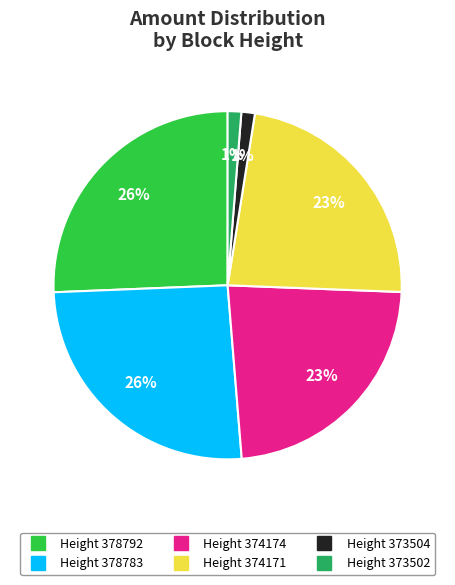

Count the number of slices in the pie.

6